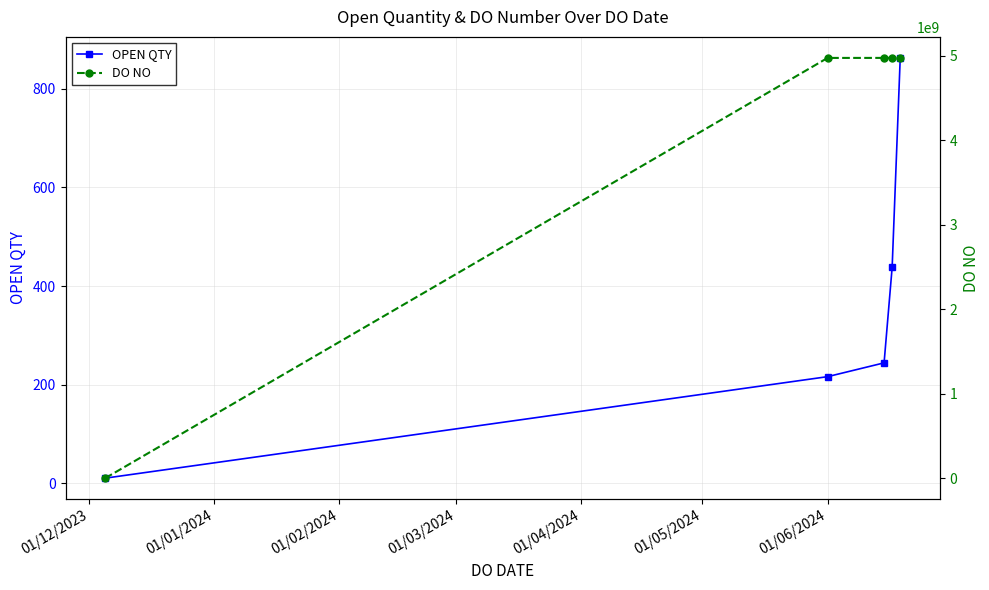

True or false: OPEN QTY has more than 1 interior local peaks.

False